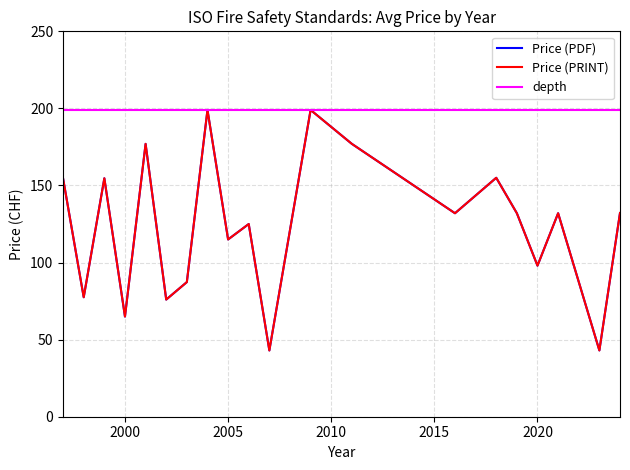

How many interior local valleys does the Price (PDF) series have?

8